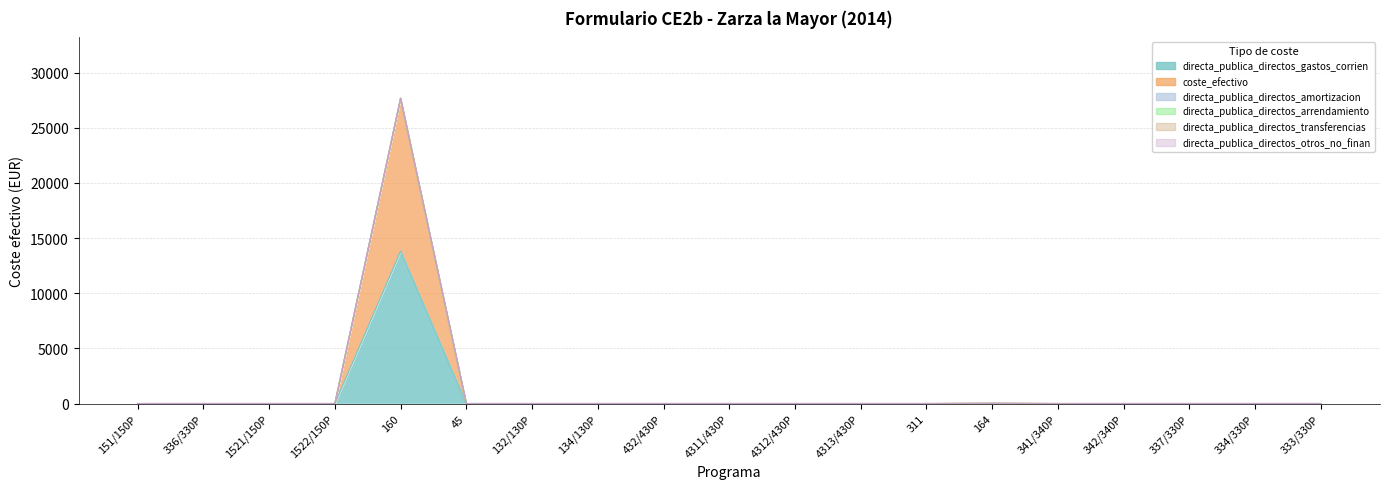

At which label is directa_publica_directos_otros_no_finan closest to 0?

151/150P